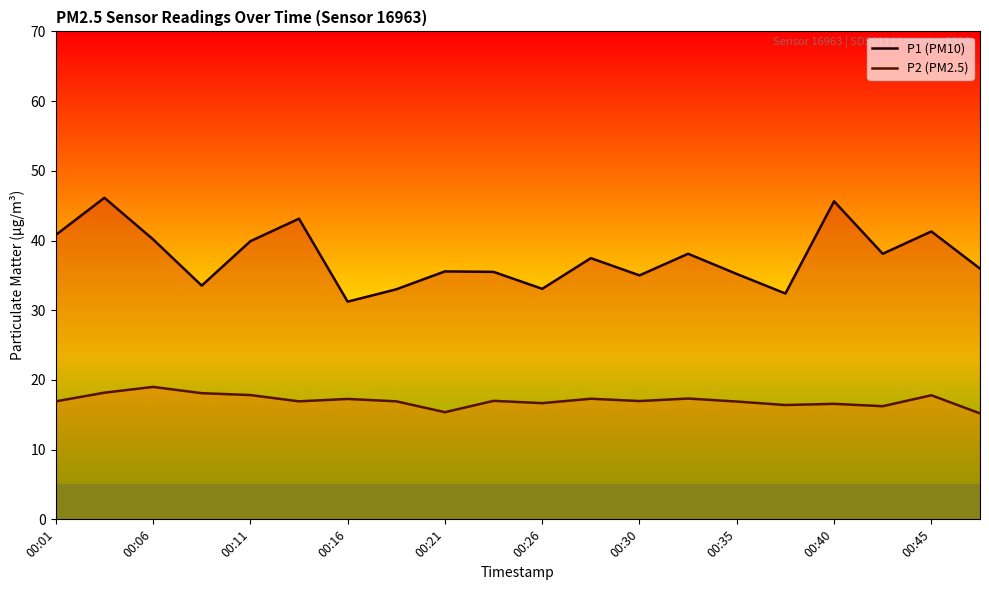

The P2 (PM2.5) series shows 31.6 at 00:45. True or false?

False